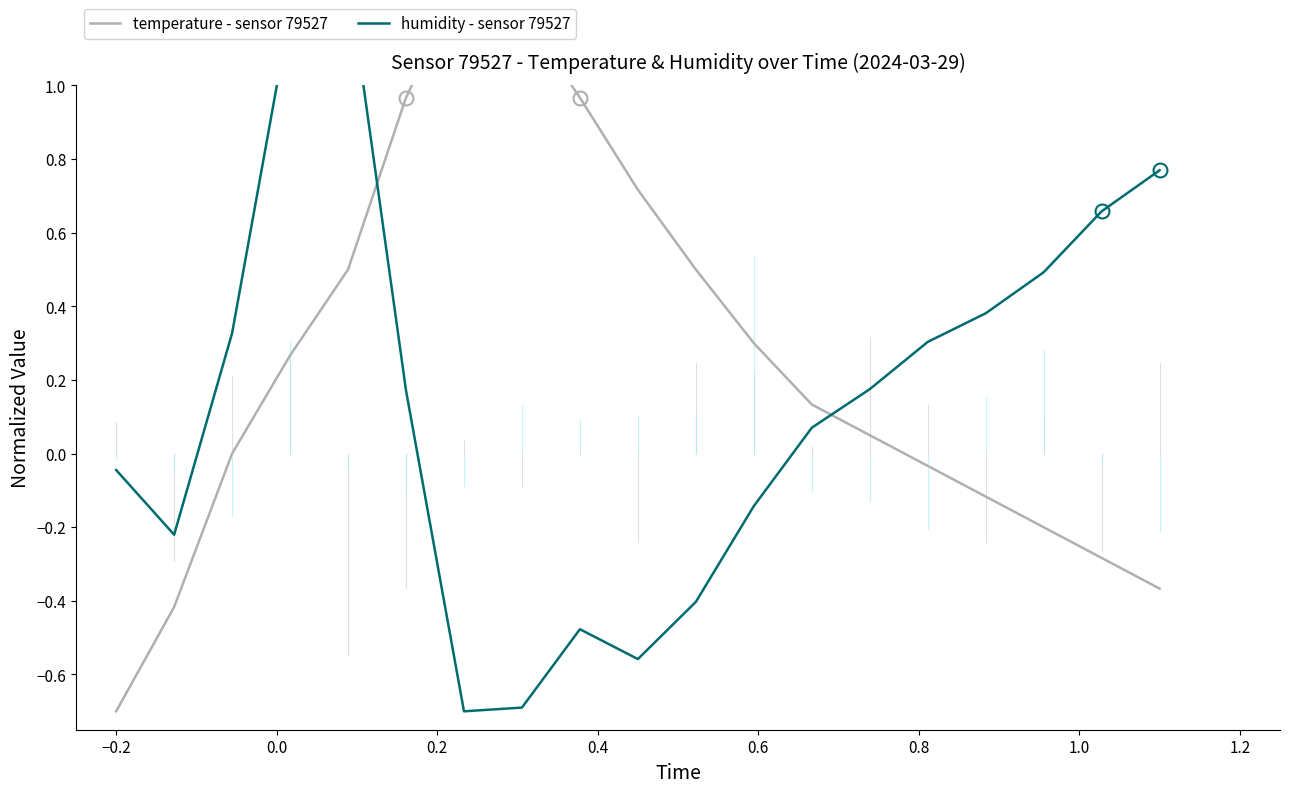

Does the chart have visible grid lines?

No